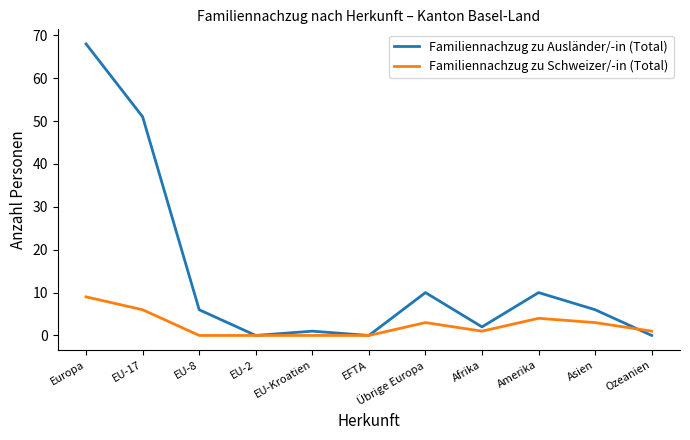

Is this an area chart (filled region under the line)?

No